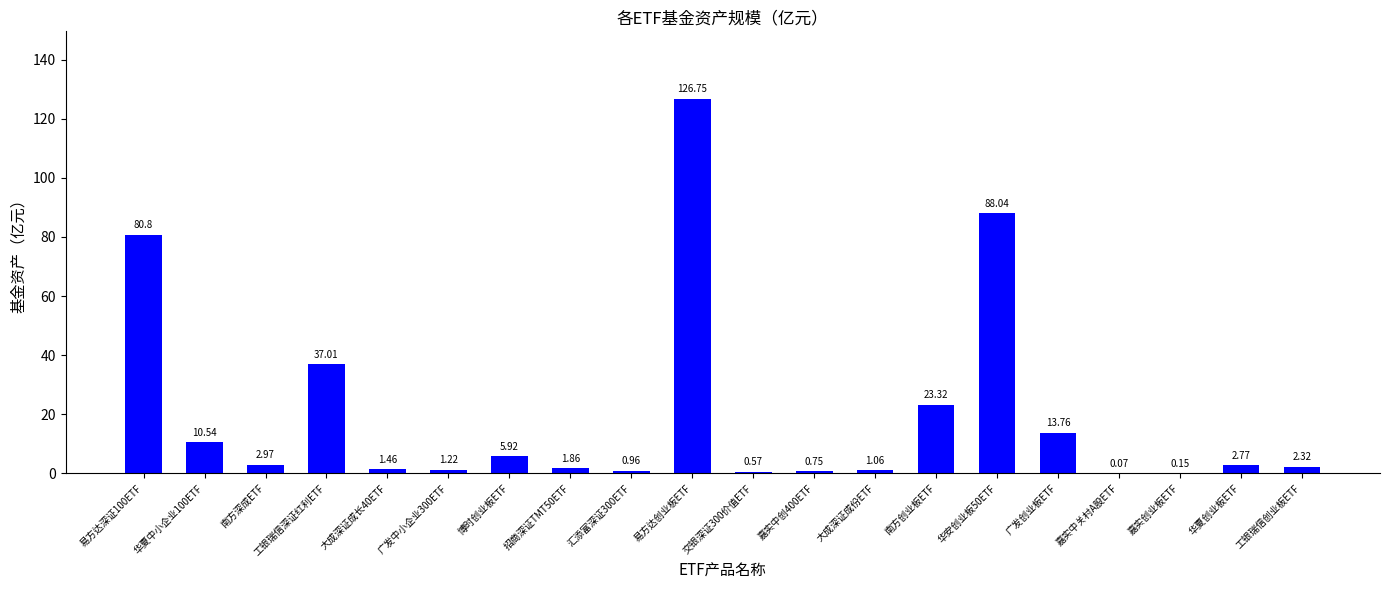

What is the ratio of the value at 博时创业板ETF to the value at 华夏创业板ETF?

2.1